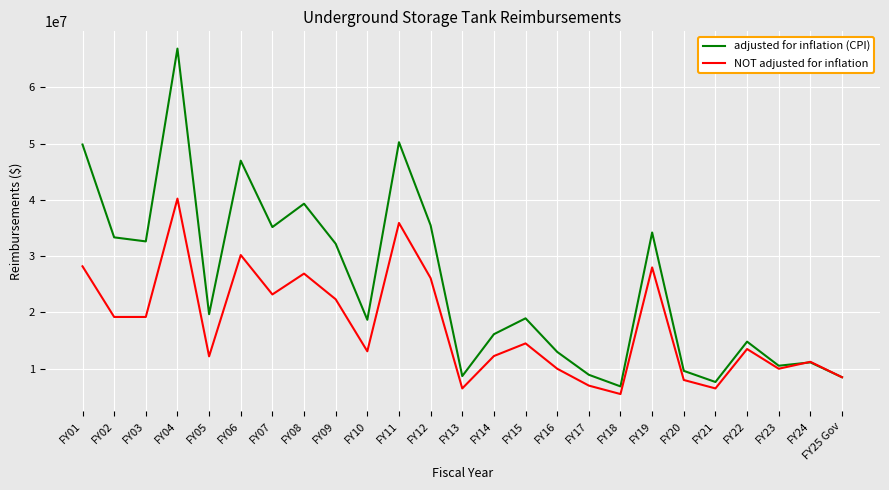

The value of adjusted for inflation (CPI) at FY17 is 8924703. True or false?

True